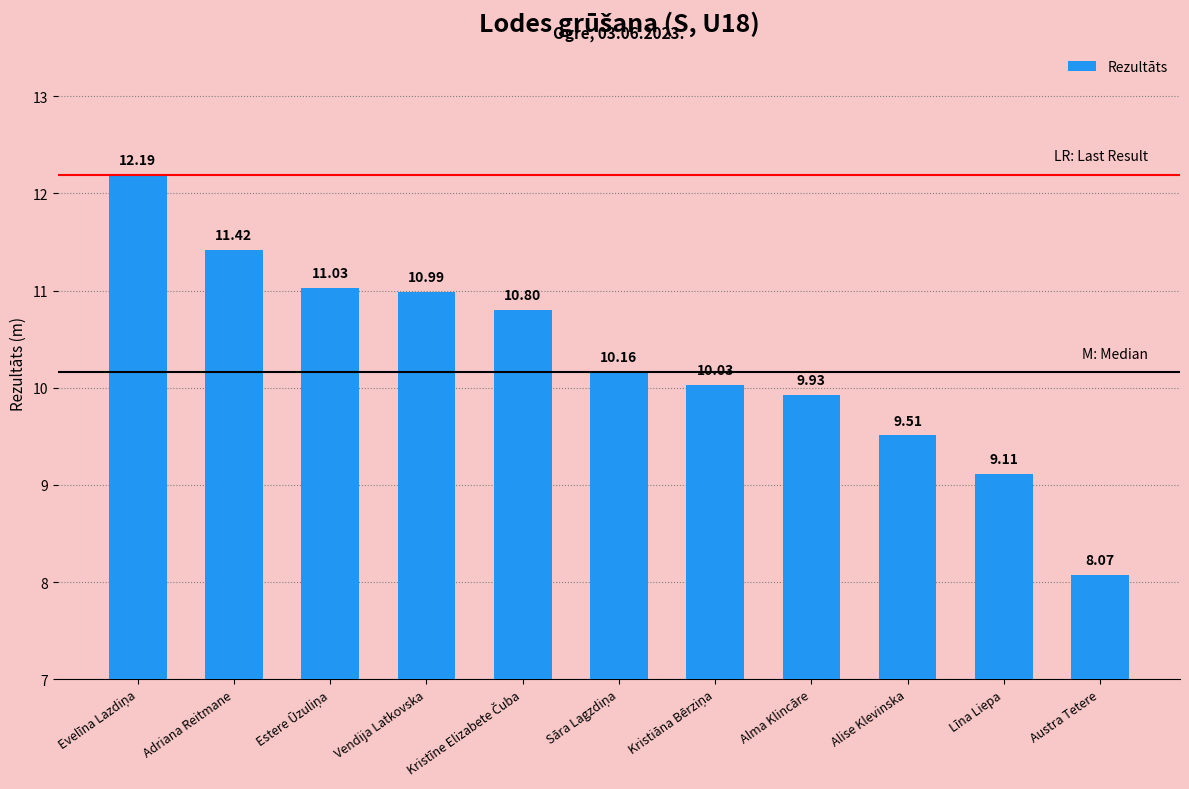

Does the chart contain stacked bars?

No